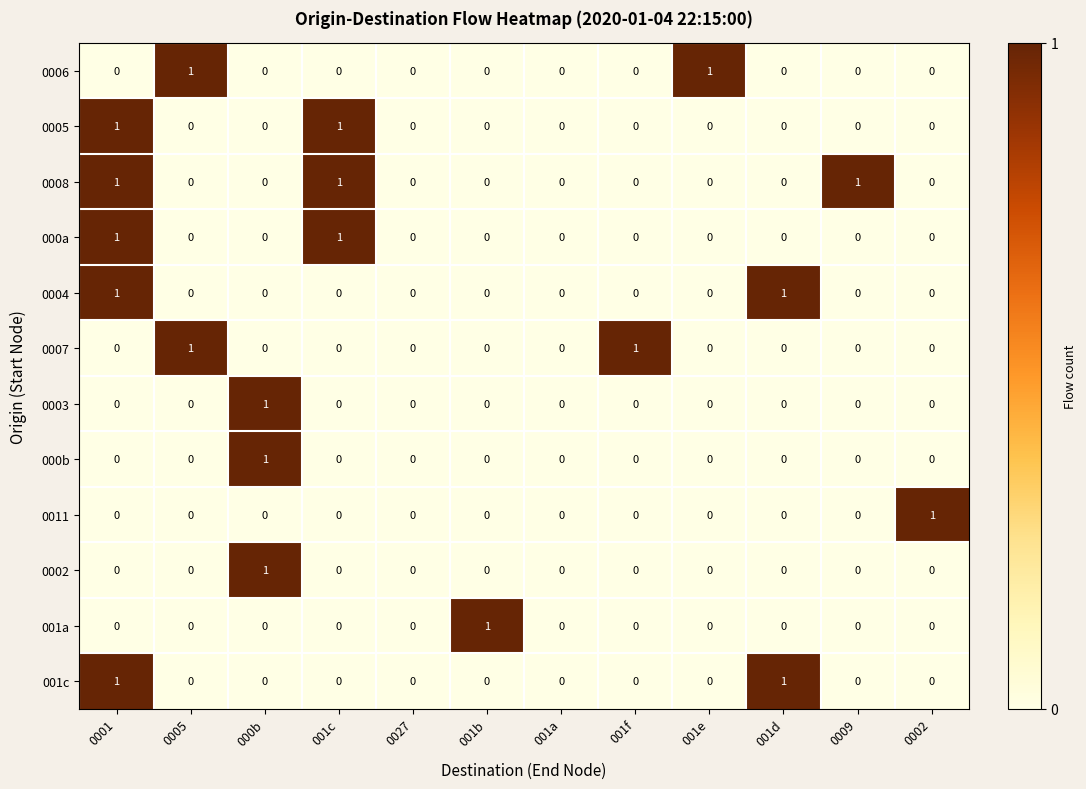

How many 0004 values are between 0 and 1?

12